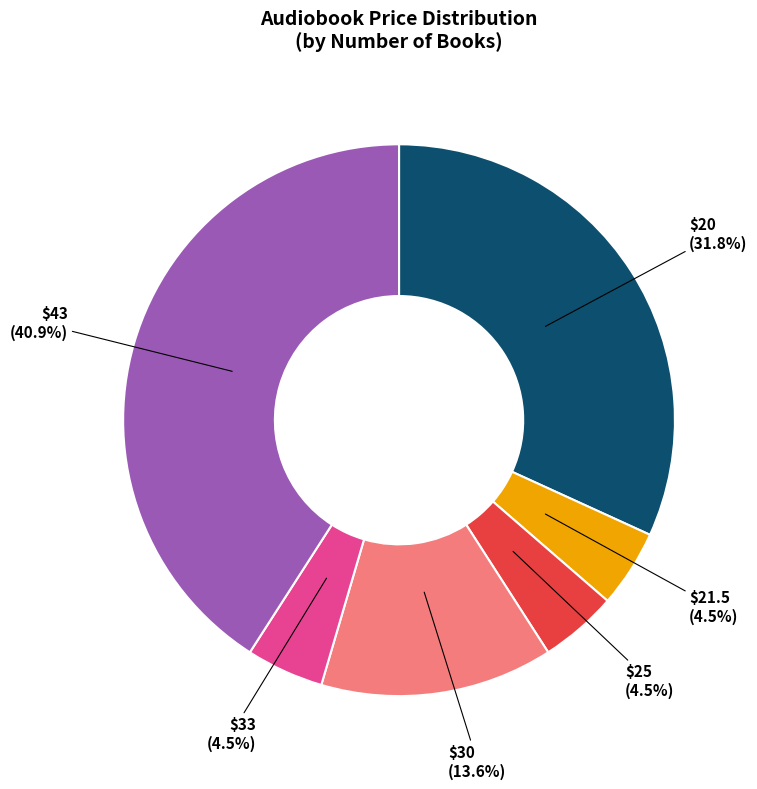

Does any single category account for the majority?

No